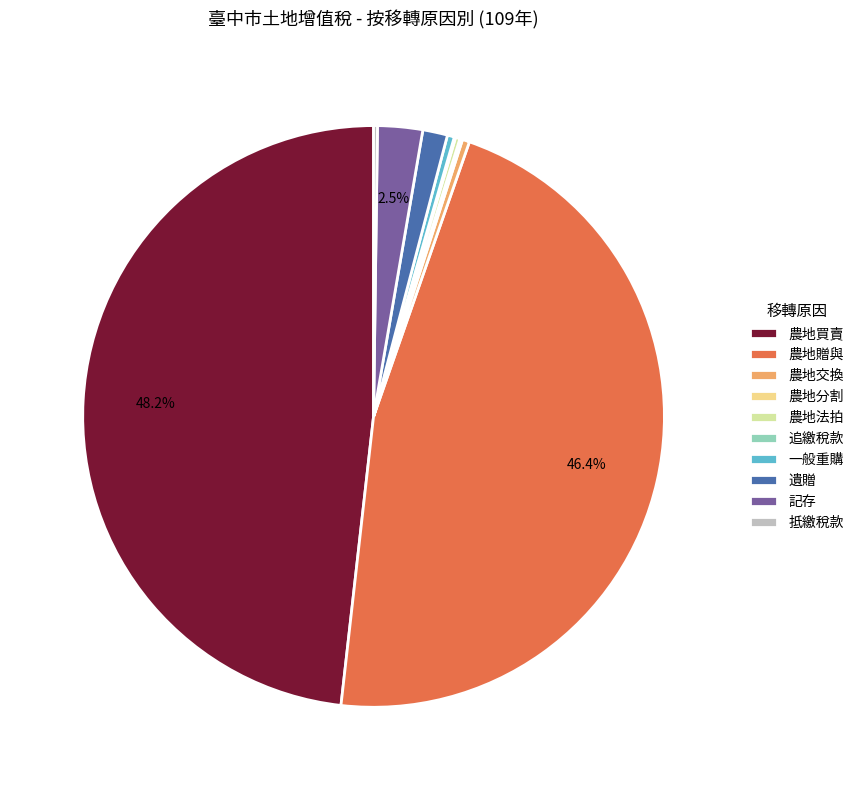

Is 農地交換 the majority of the pie?

No